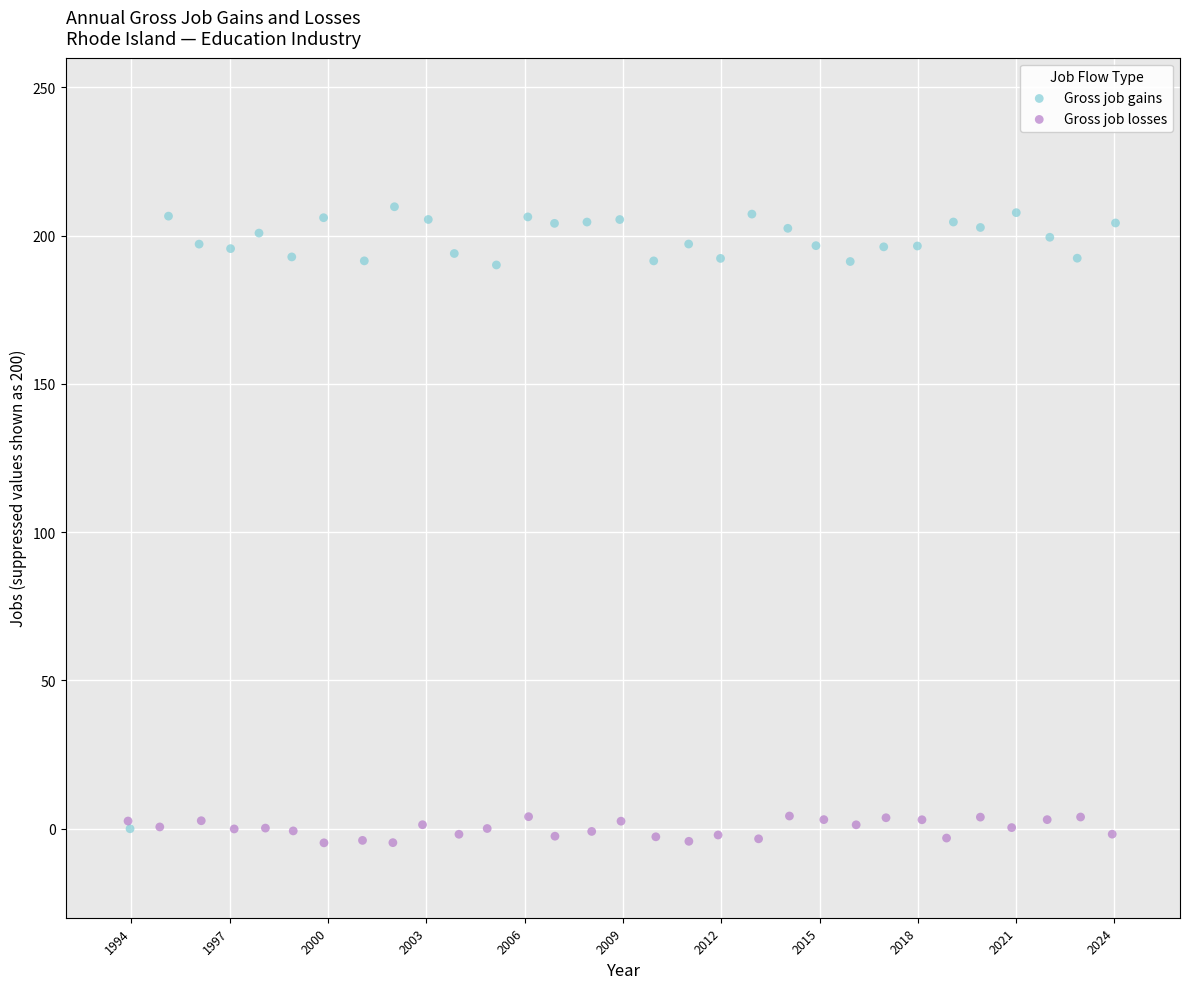

Which series has the largest Y range (max minus min)?

Gross job gains